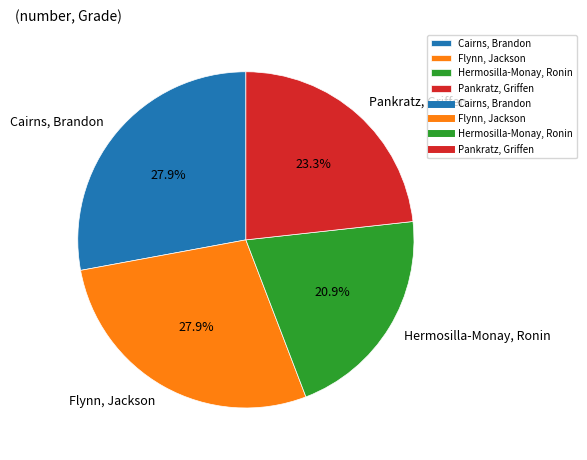

Which slice is the smallest?

Hermosilla-Monay, Ronin